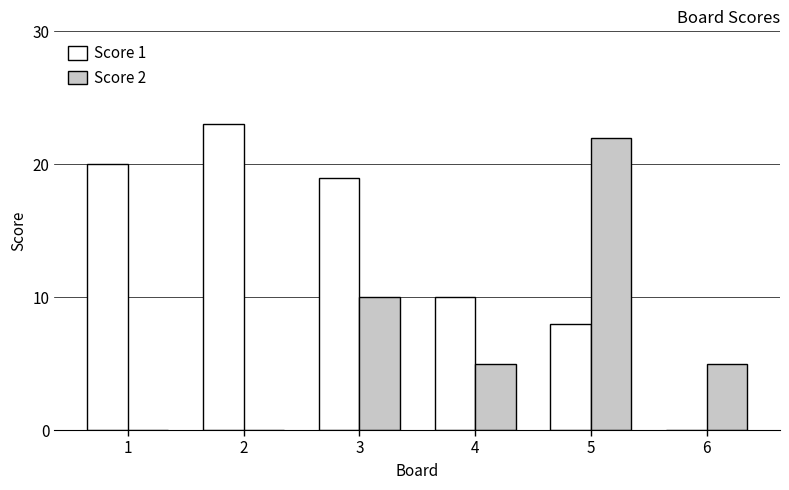

Where is Score 2 nearest to the value 11?

3